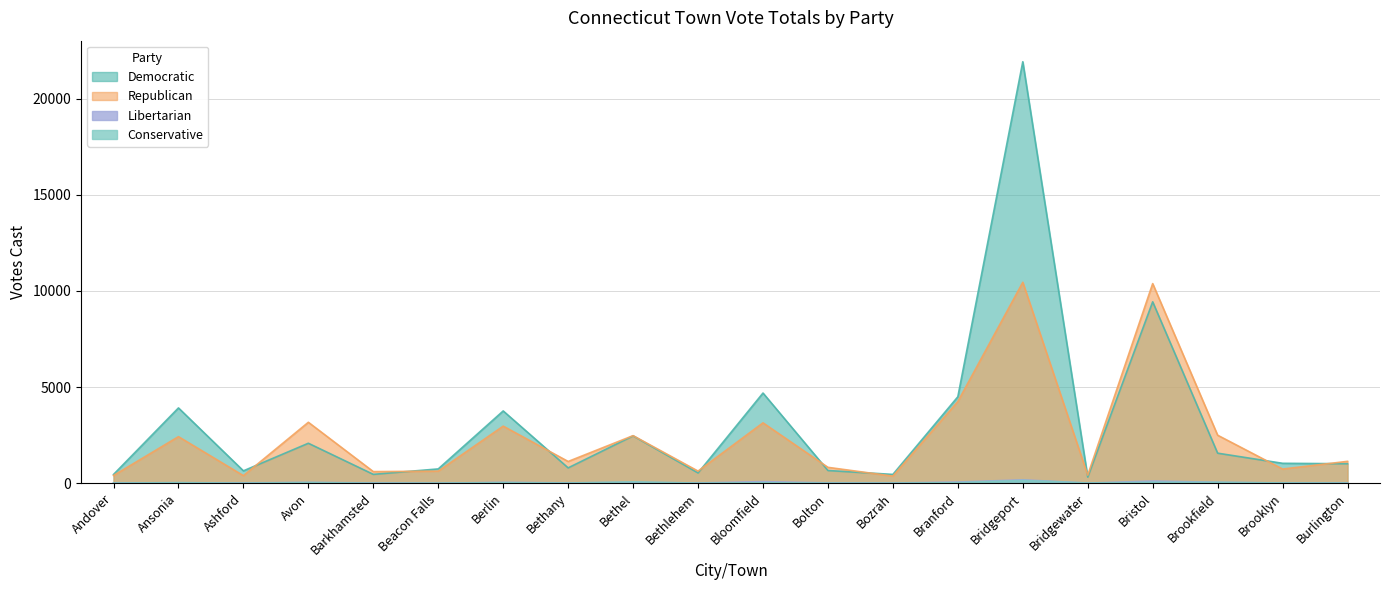

Rank the categories by Libertarian value from lowest to highest.

Beacon Falls, Bridgewater, Bozrah, Brooklyn, Bethlehem, Andover, Barkhamsted, Ashford, Bethany, Burlington, Bolton, Ansonia, Avon, Berlin, Bethel, Brookfield, Branford, Bloomfield, Bristol, Bridgeport